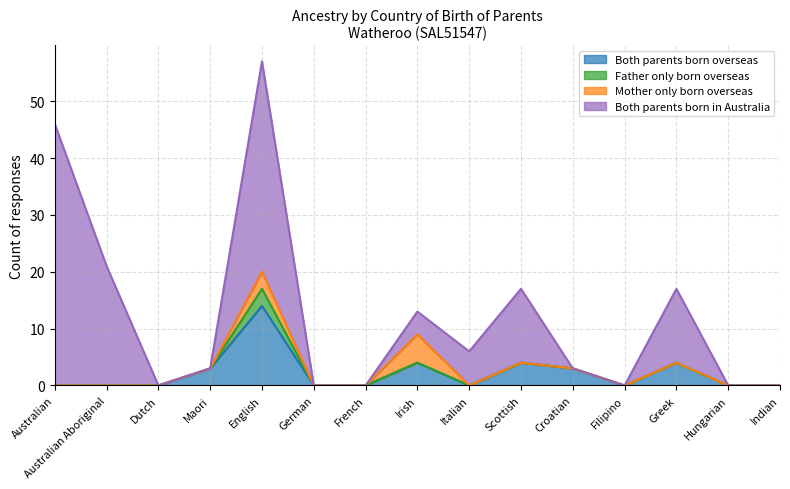

What is the difference between the Father only born overseas values at Australian and English?

3